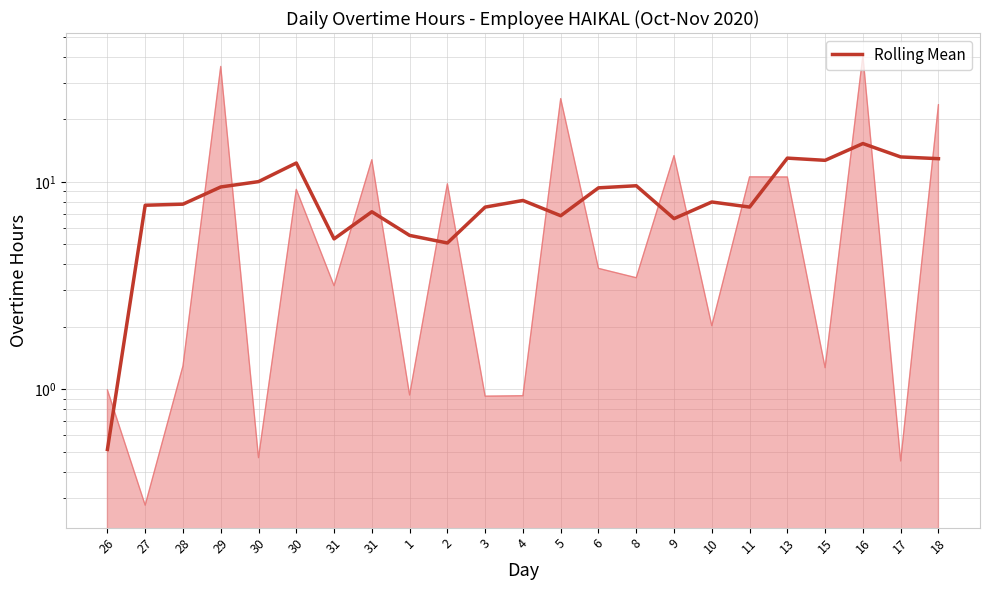

What is the label of the 6th point from the left?

30